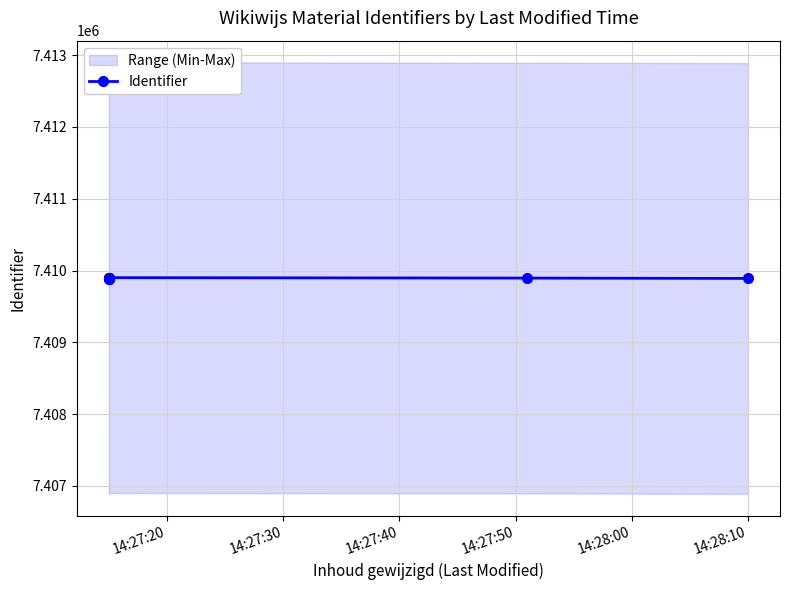

What is the average value?

7409893